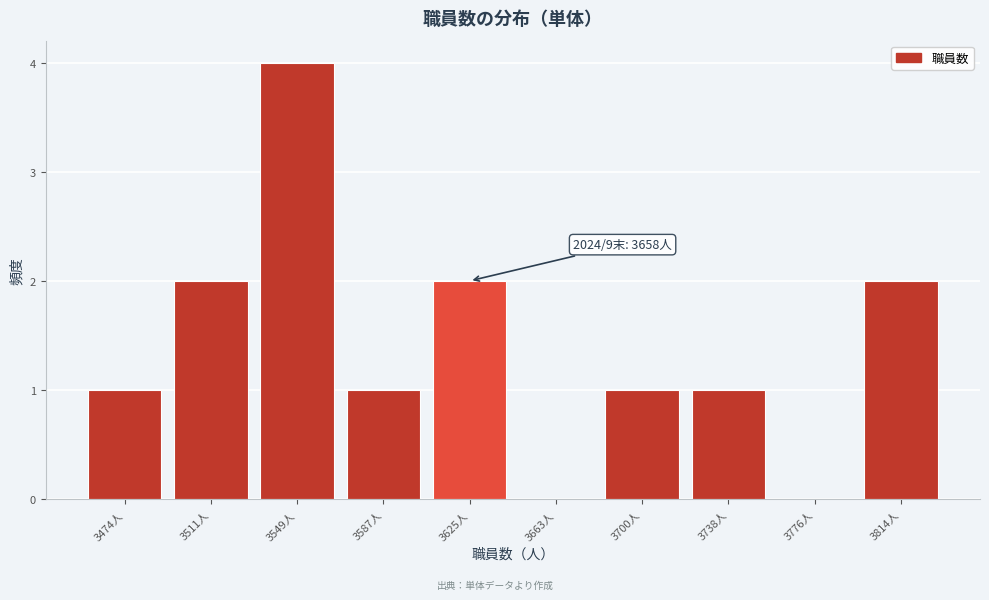

Reading left to right, transcribe all the data shown in this chart.

3474人=1	3511人=2	3549人=4	3587人=1	3625人=2	3663人=0	3700人=1	3738人=1	3776人=0	3814人=2